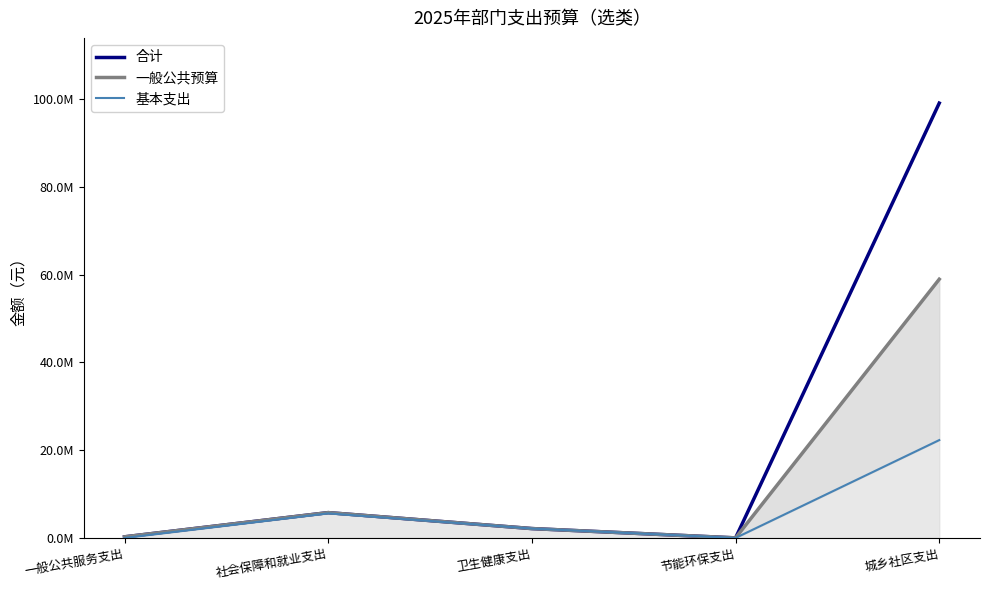

List the series in order of their overall mean, lowest first.

基本支出, 一般公共预算, 合计